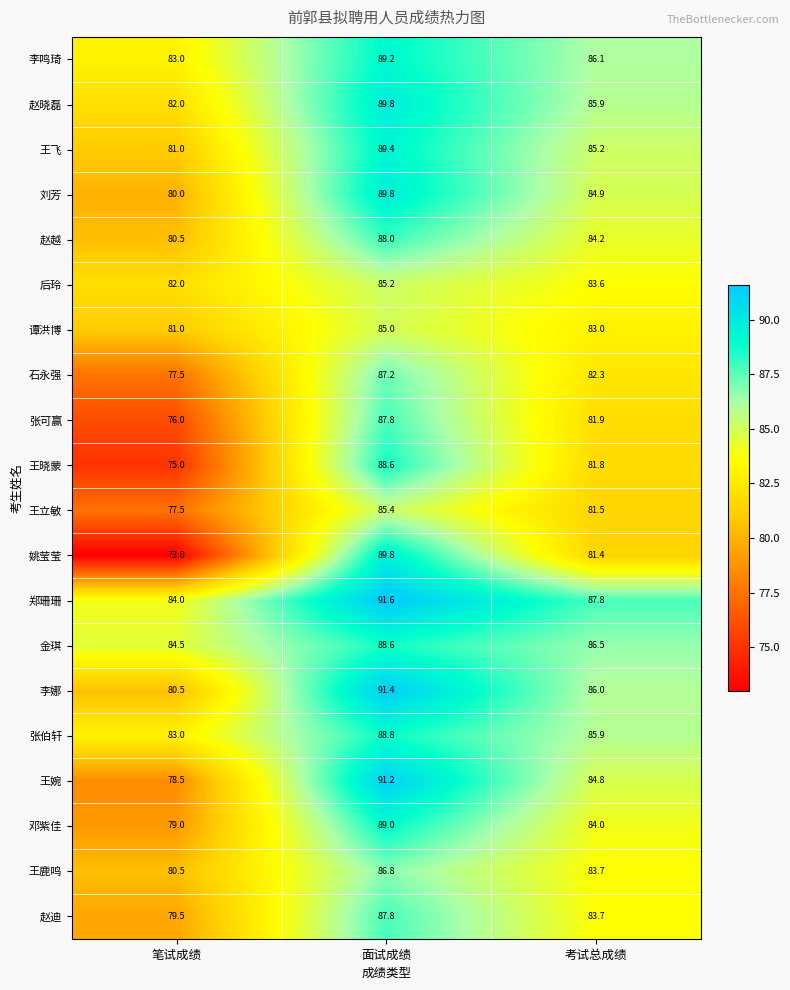

What is the smallest value displayed?

73.0